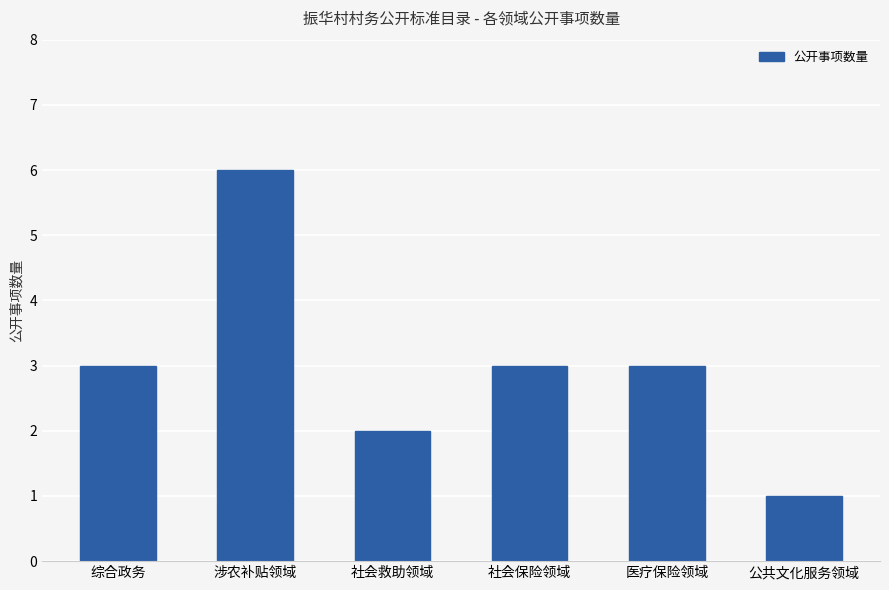

What is the smallest value displayed?

1